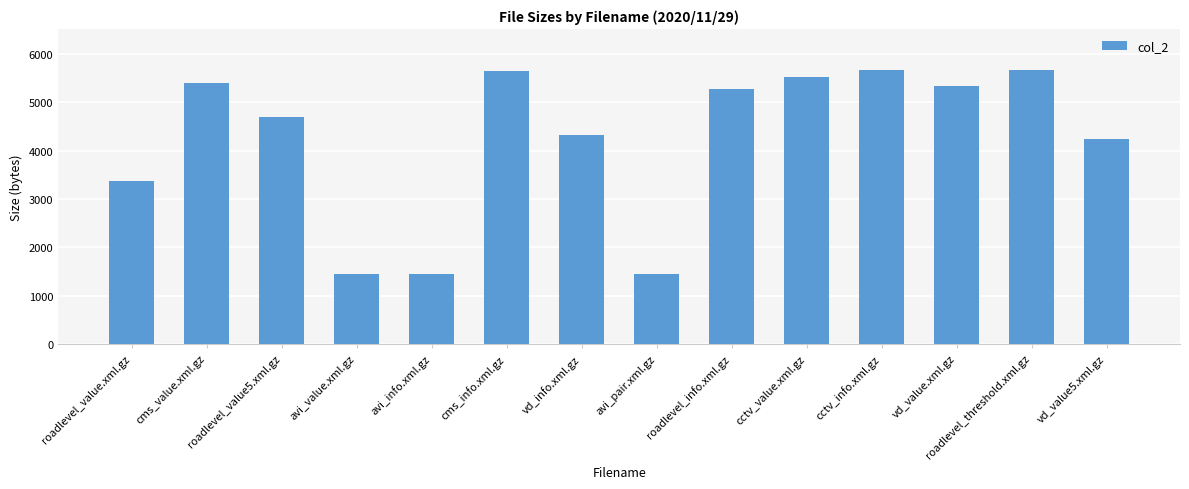

What is the value of the 8th bar from the left?

1453